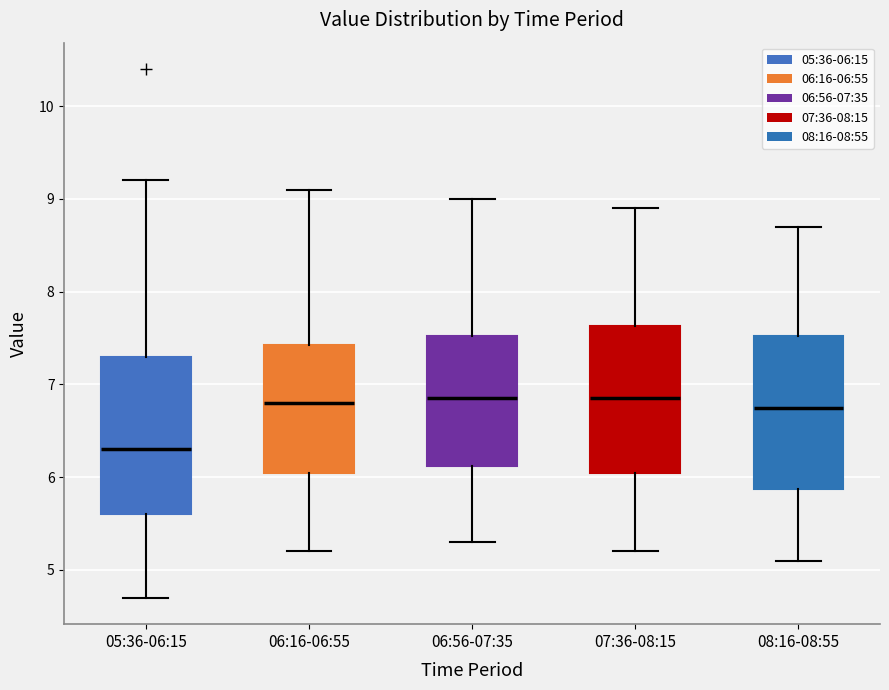

Reading left to right, read every box against the y-axis: the position of its median line, the range the box covers, and the ends of its whiskers. The values are not printed on the chart, so give them approximately, as read against the axis.

05:36-06:15: median 6.3, box 5.6 to 7.3, whiskers 4.7 to 9.2
06:16-06:55: median 6.8, box 6.1 to 7.4, whiskers 5.2 to 9.1
06:56-07:35: median 6.9, box 6.1 to 7.5, whiskers 5.3 to 9.0
07:36-08:15: median 6.9, box 6.1 to 7.6, whiskers 5.2 to 8.9
08:16-08:55: median 6.8, box 5.9 to 7.5, whiskers 5.1 to 8.7